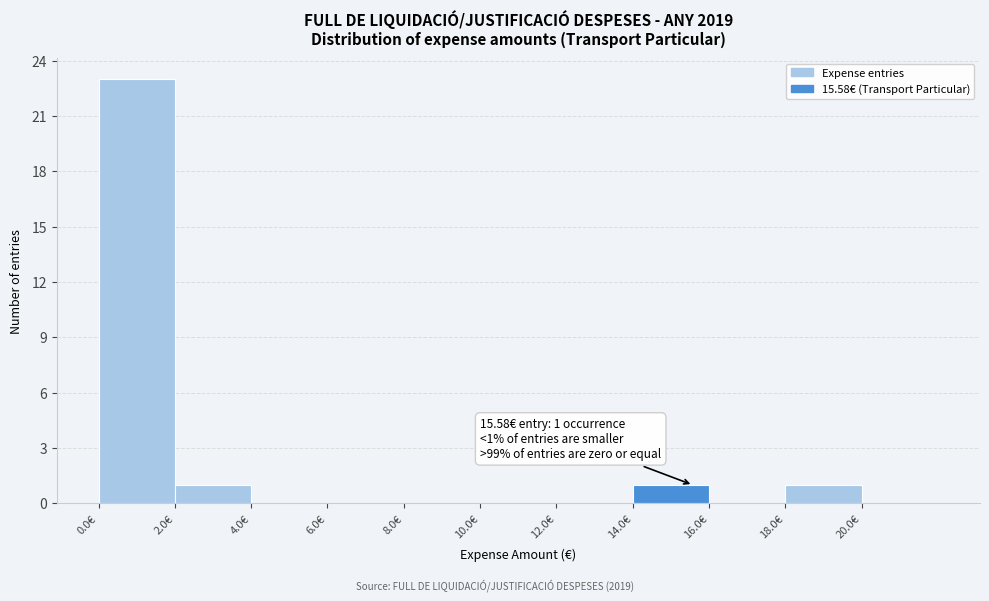

Which range on the x-axis has the tallest bar?

0 to 2